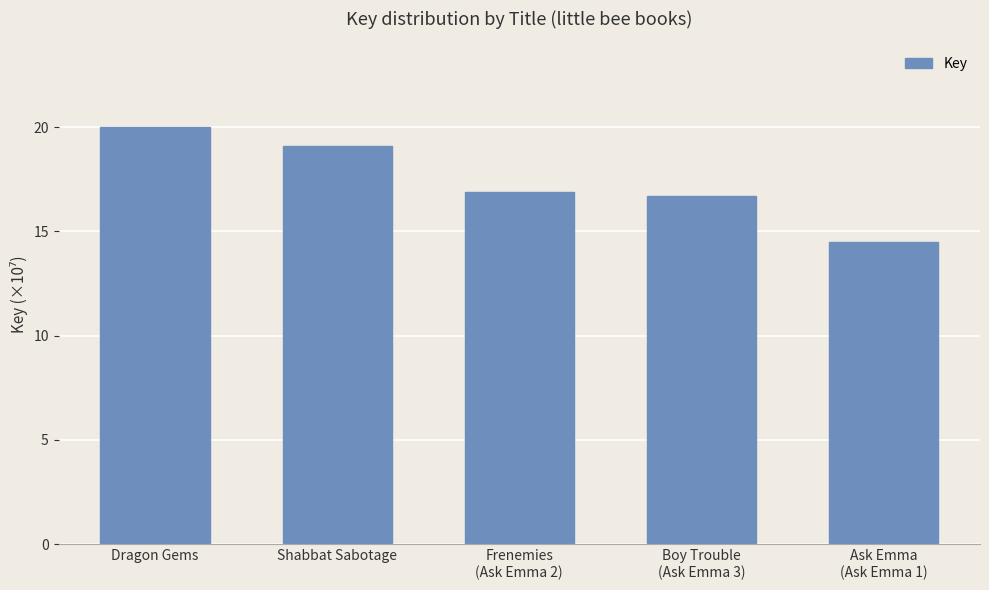

The value at Frenemies
(Ask Emma 2) is 16.9. True or false?

True